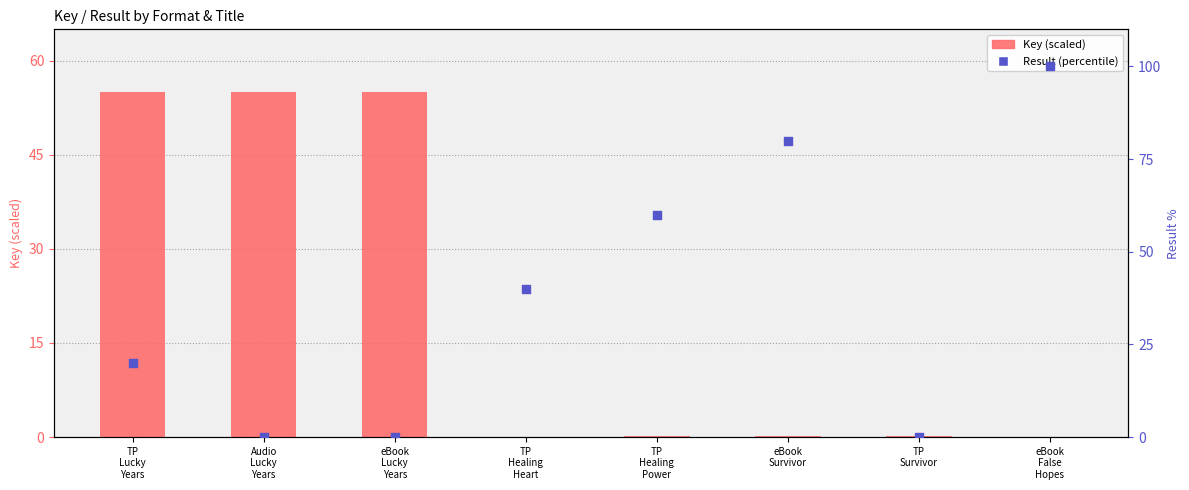

At which category is the sum across all series the highest?

eBook
False
Hopes